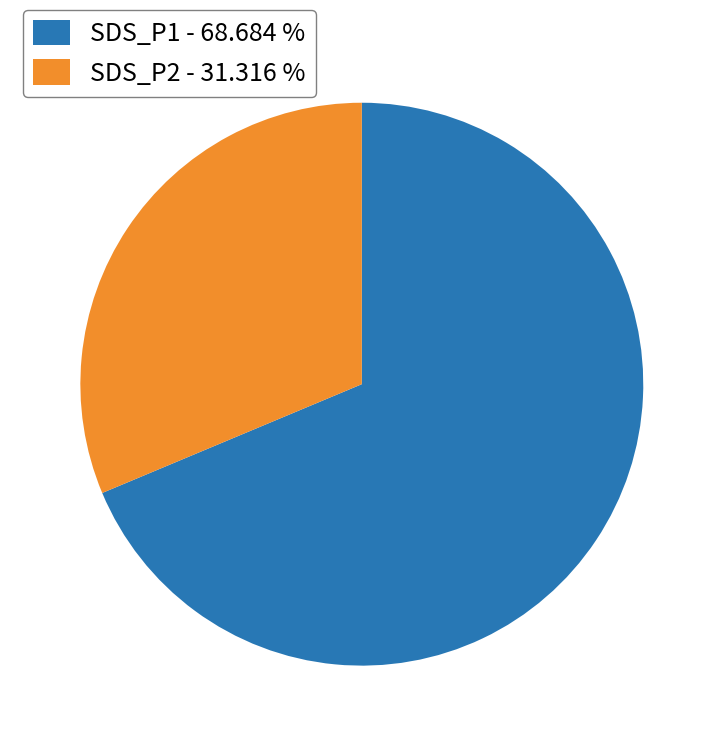

Is there any slice that represents more than half of the pie?

Yes